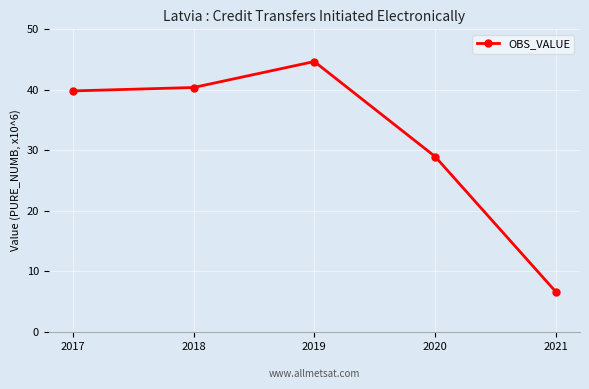

Reading right to left, transcribe all the data shown in this chart.

6.6	28.9	44.6	40.4	39.8